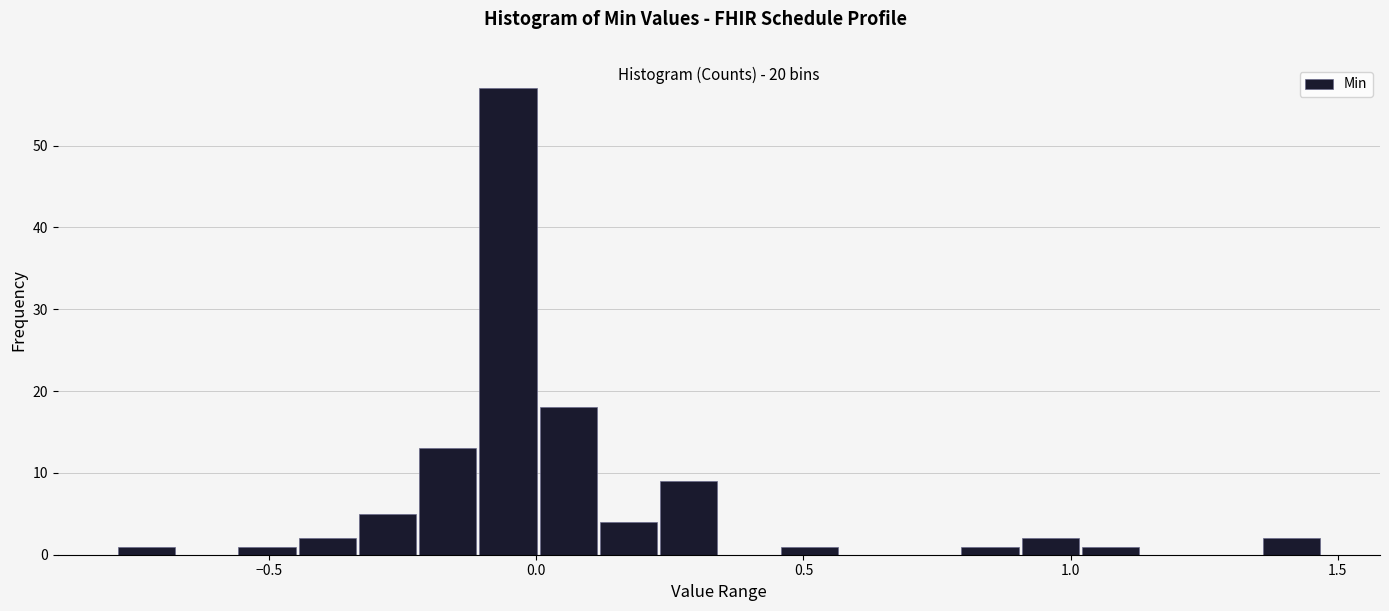

Around what value on the x-axis is the tallest bar? Give the approximate position of its centre, as read against the axis.

-0.05